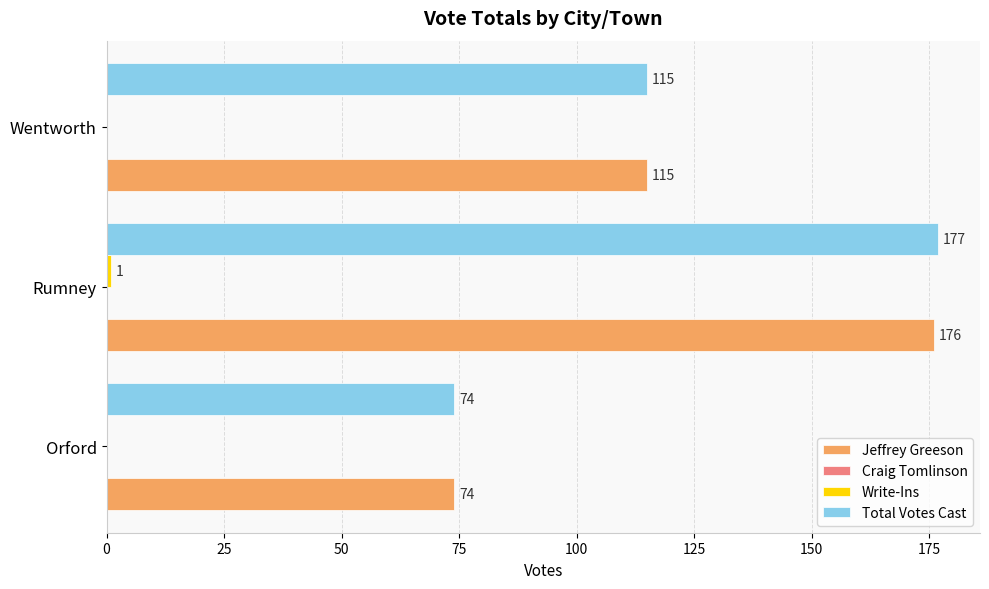

What is the total value across all series at Rumney?

354